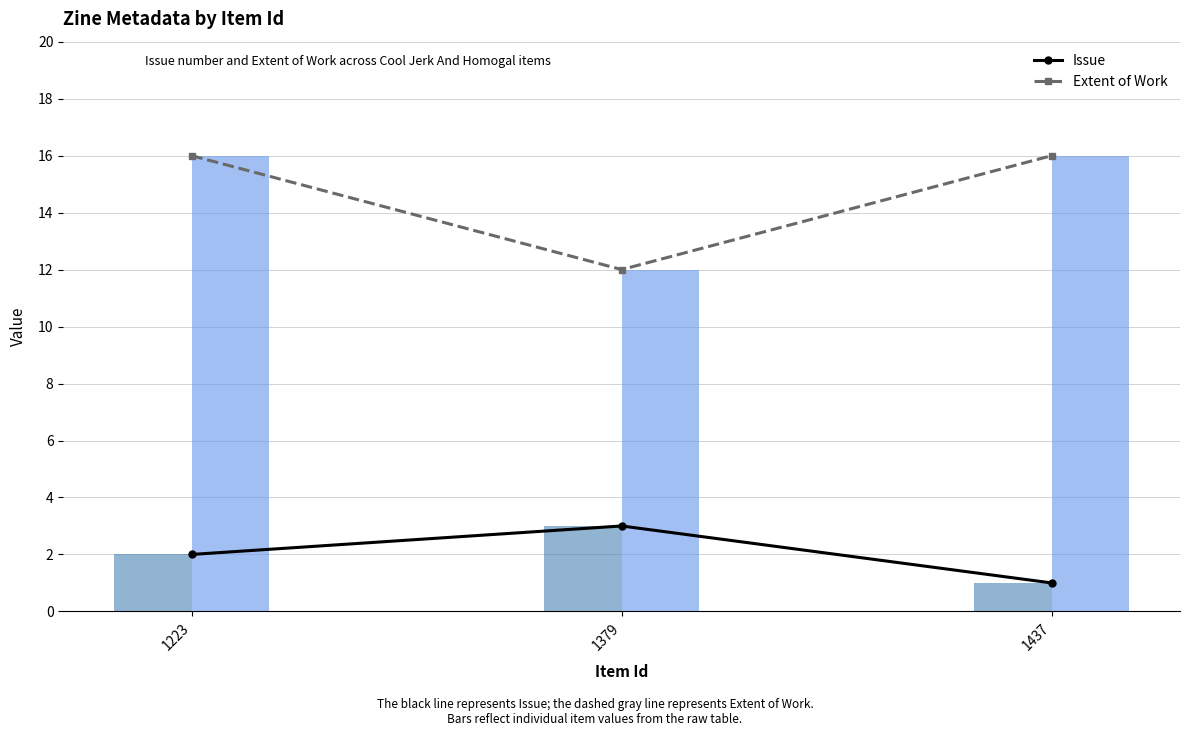

List the labels in order of Extent of Work value, smallest first.

1379, 1223, 1437